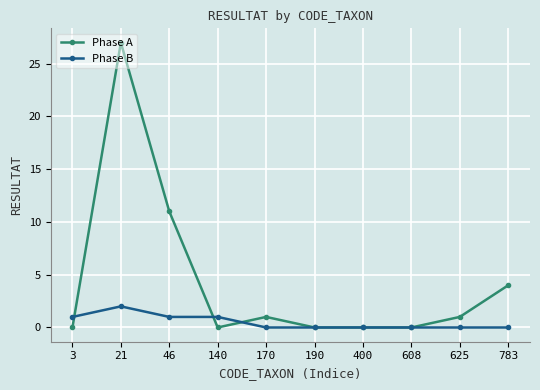

Is the value of Phase A at 170 greater than the value of Phase B at 170?

Yes